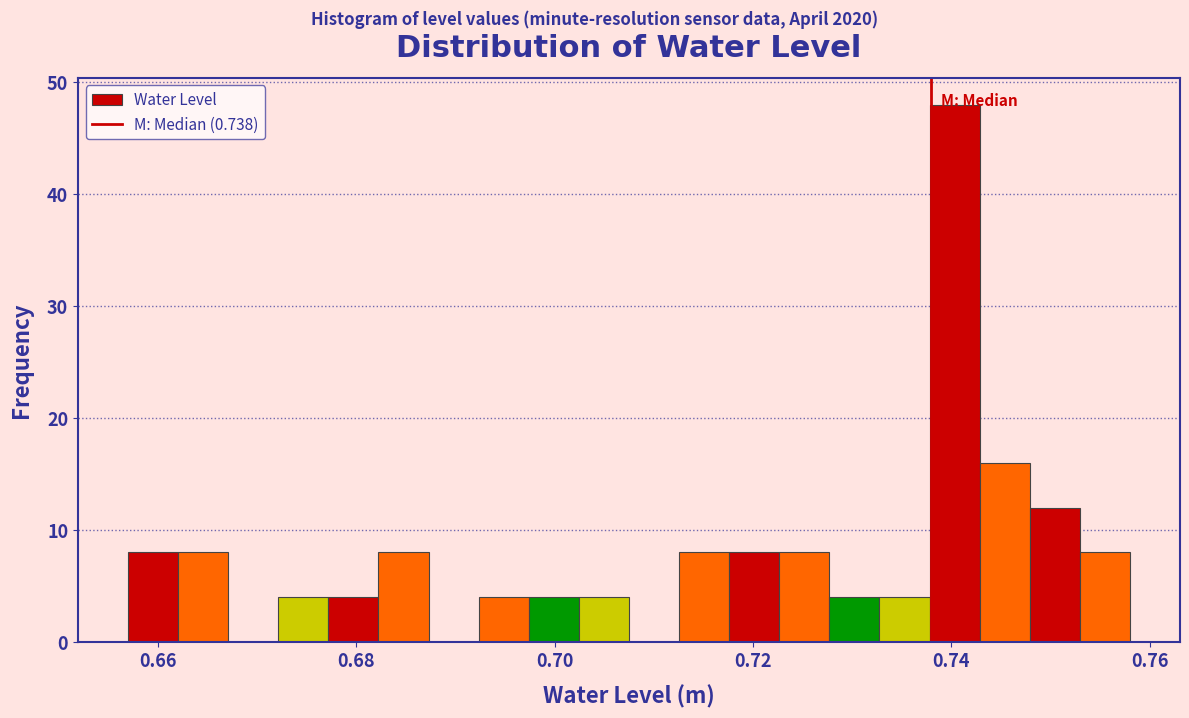

Around what value on the x-axis is the tallest bar? Give the approximate position of its centre, as read against the axis.

0.740